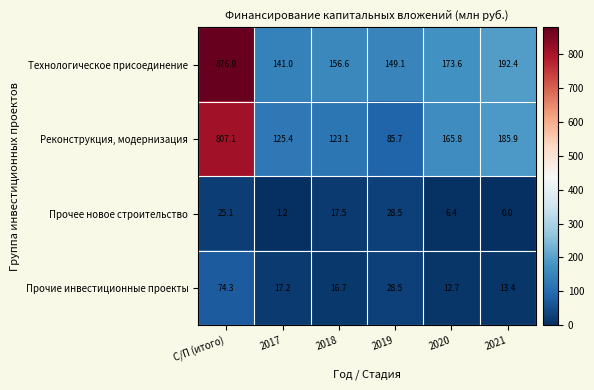

What value does the Реконструкция, модернизация series have at 2018?

123.1